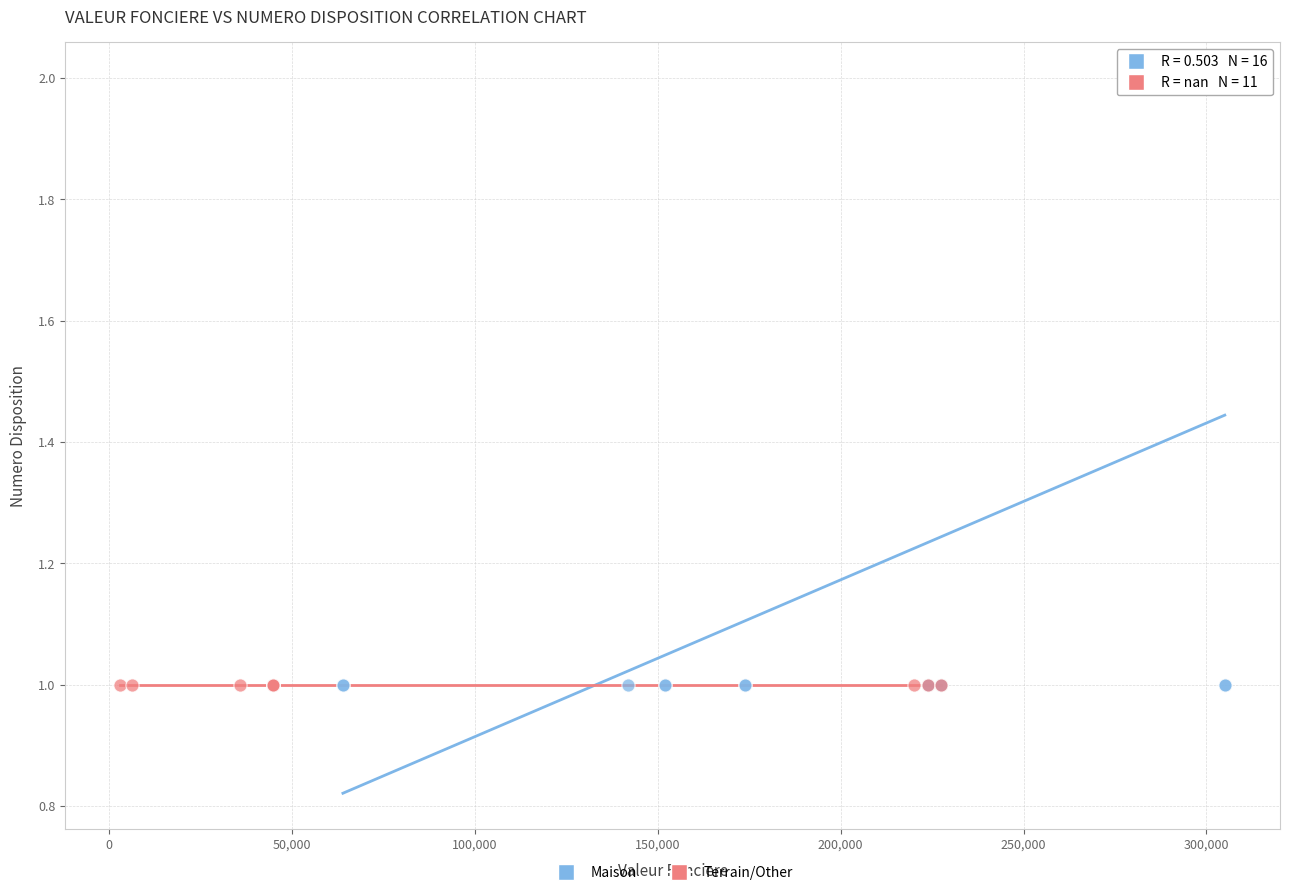

Which series reaches the maximum Y coordinate?

Maison